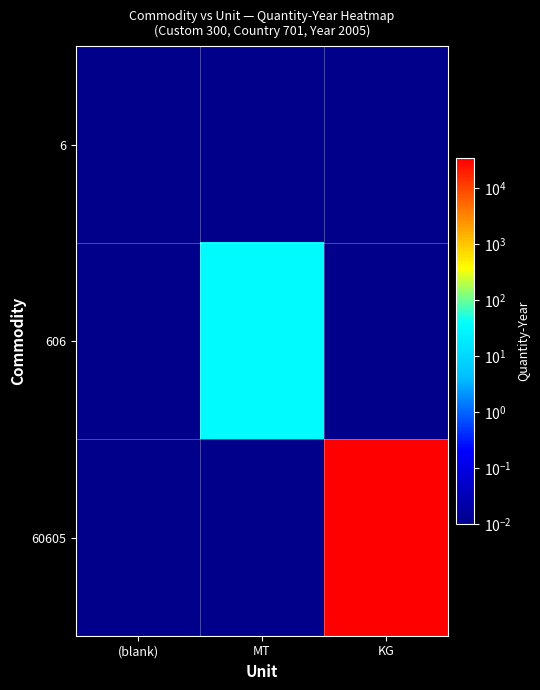

Reading left to right, extract all data points from this chart.

6: (blank)=0.0	MT=0.0	KG=0.0
606: (blank)=0.0	MT=34.0	KG=0.0
60605: (blank)=0.0	MT=0.0	KG=34475.0